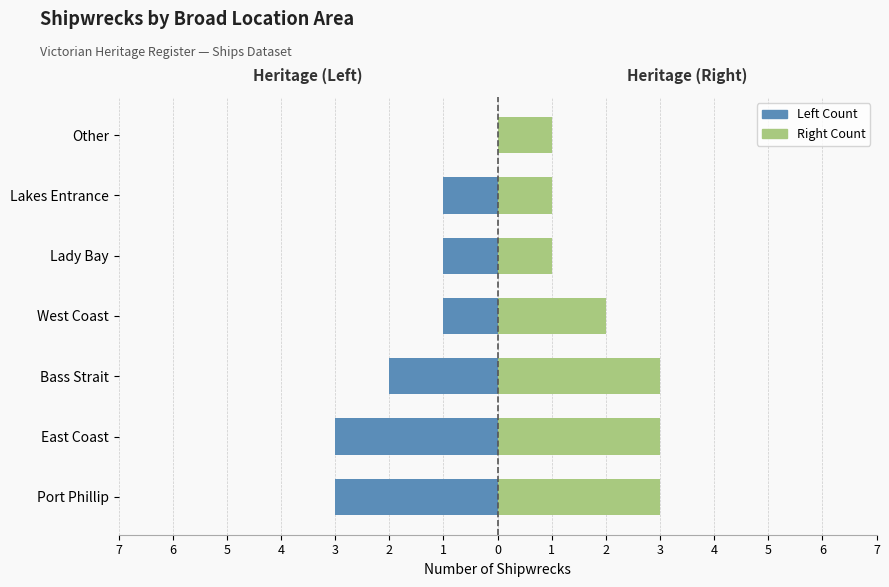

Is the value of Heritage Sites (Left) at Lady Bay greater than the value of Heritage Sites (Right) at Lakes Entrance?

No